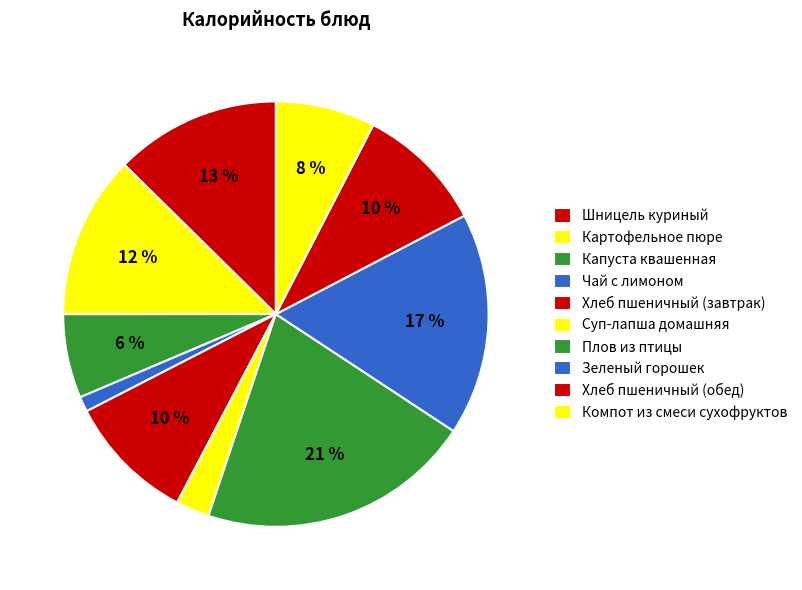

Which slice is the smallest?

Чай с лимоном